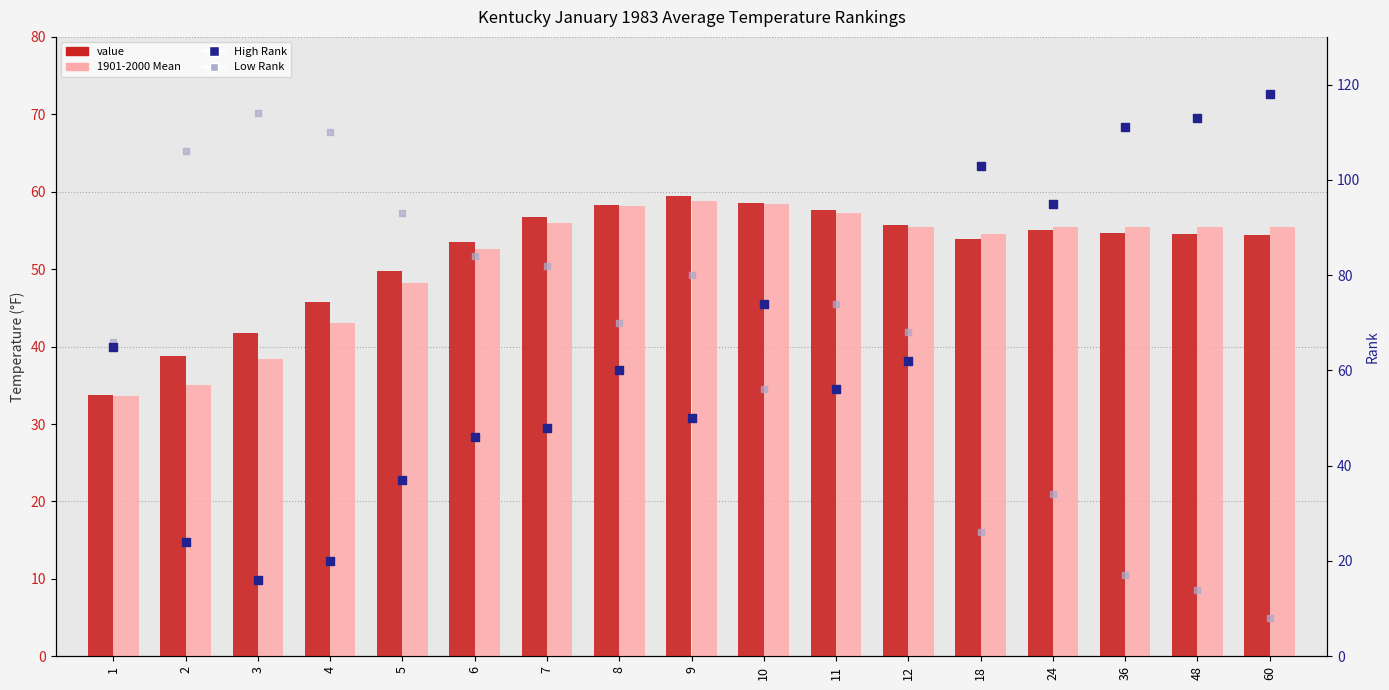

At which category is the sum across all series the highest?

9